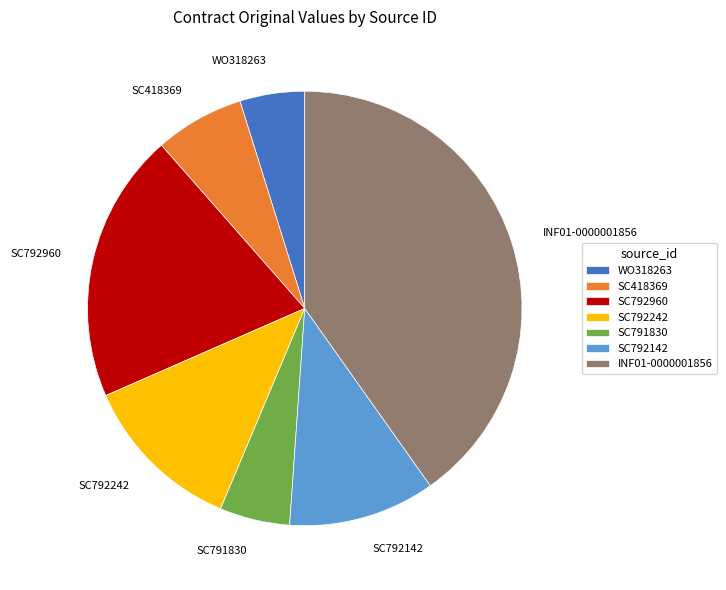

Which slice is the largest?

INF01-0000001856